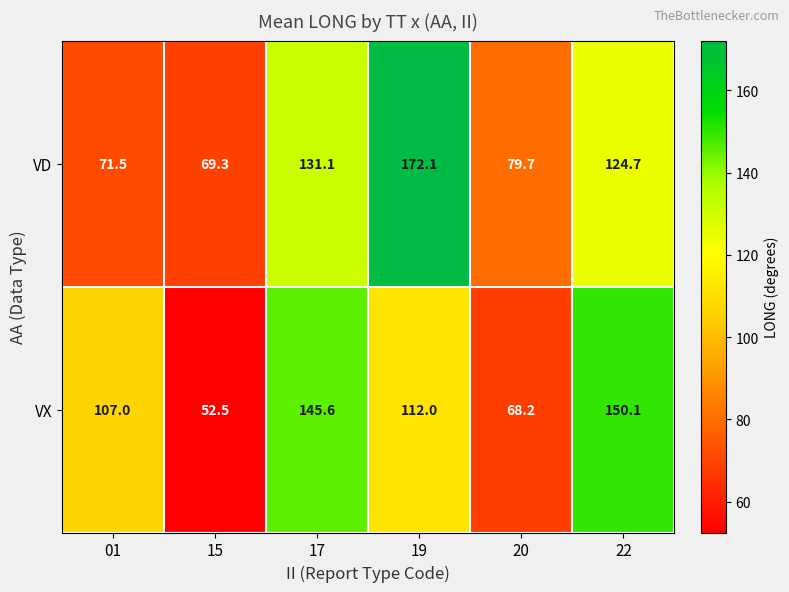

What is the total value across all series at 17?

276.7